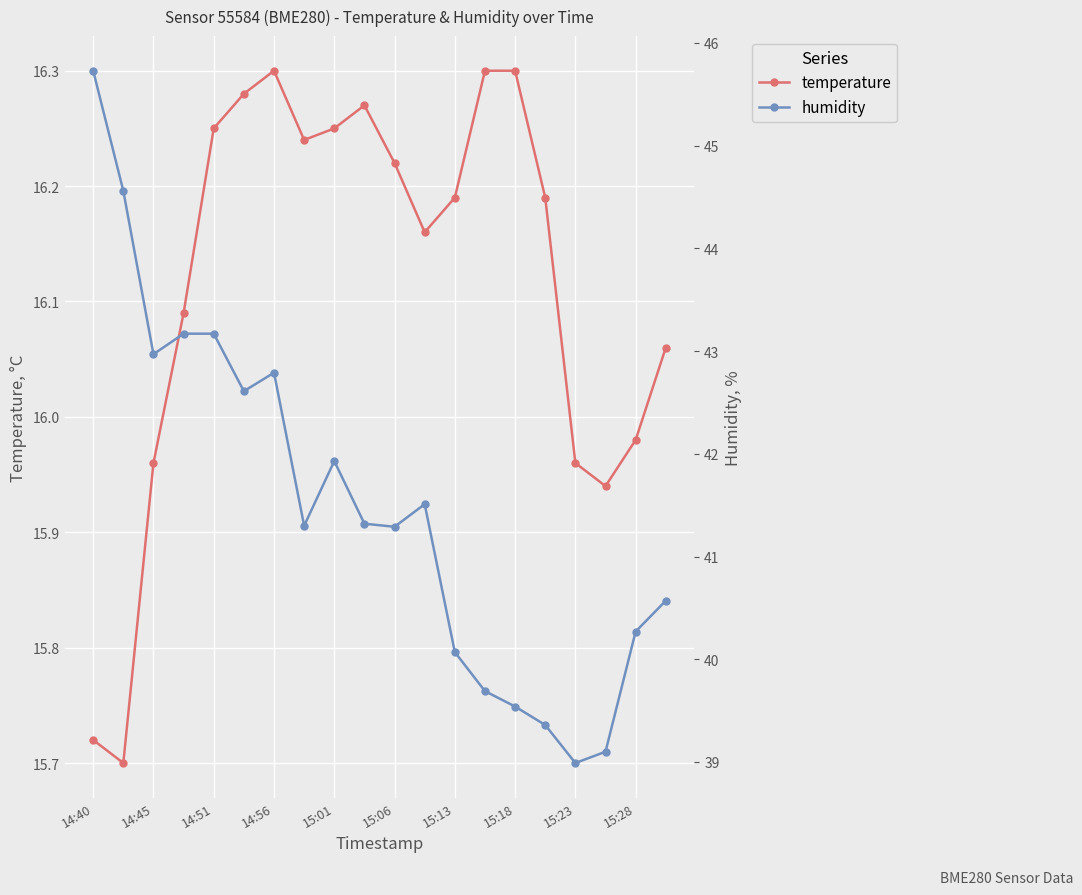

True or false: temperature and humidity cross at least once.

False